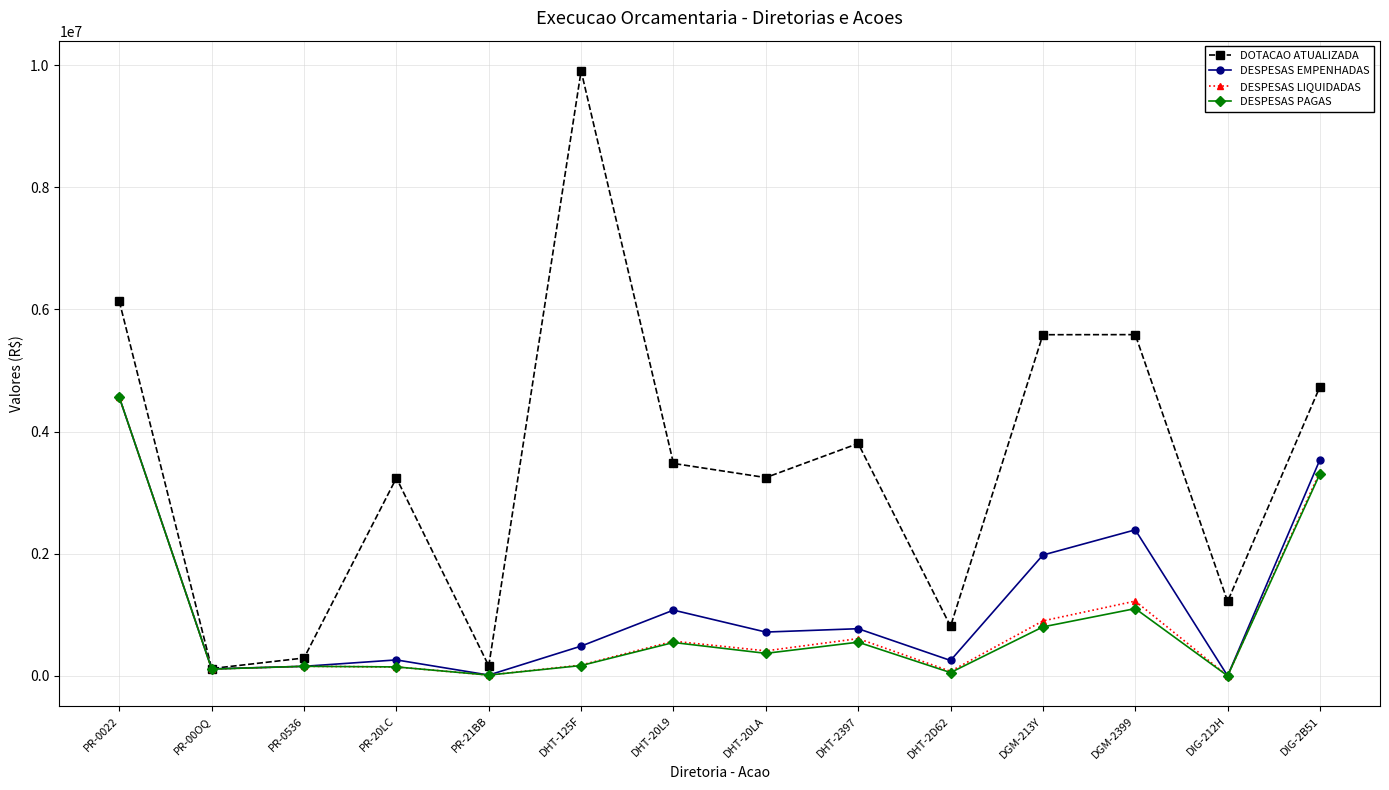

The value of DESPESAS PAGAS at DHT-20LA is 368398.8. True or false?

True